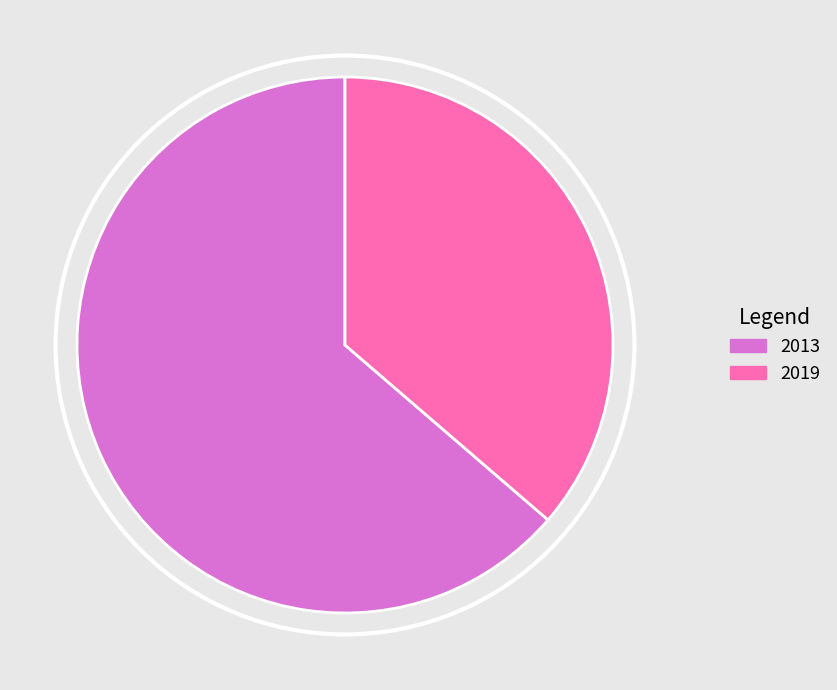

Between 2019 and 2013, which is larger?

2013